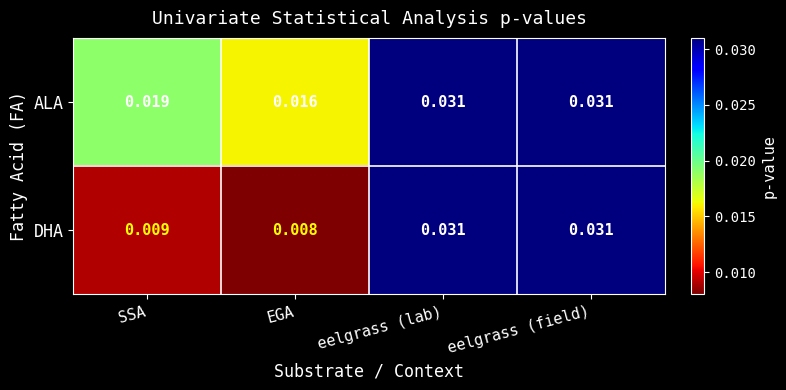

At SSA, list the series in order from largest to smallest.

ALA, DHA